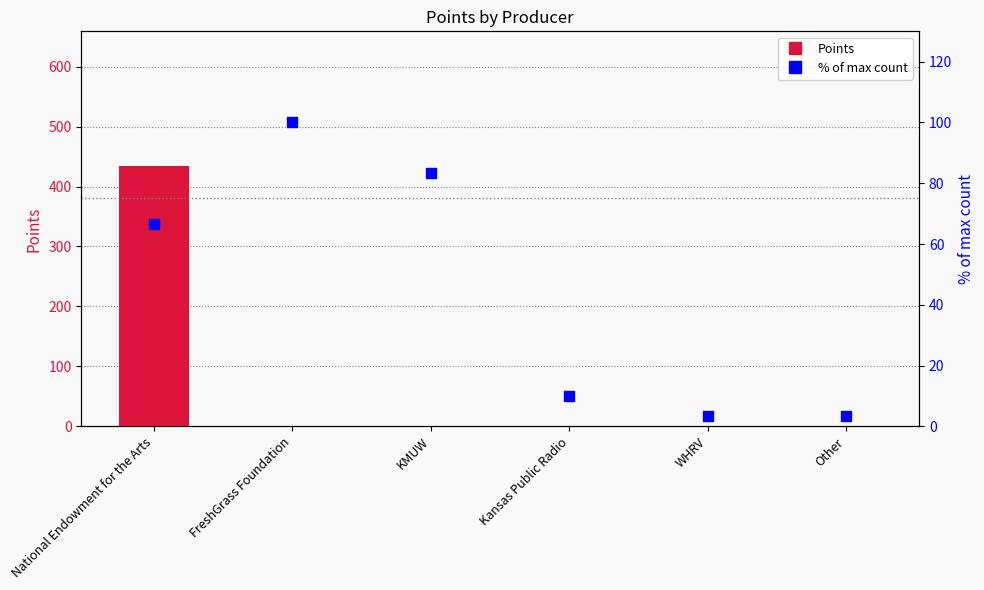

At how many categories does at least one series exceed 282?

1